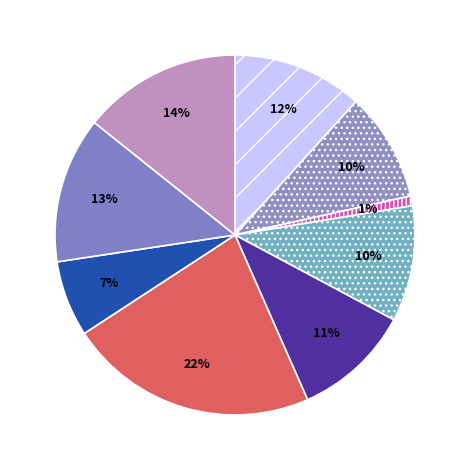

Which category has the biggest portion of the pie?

Рис отварной